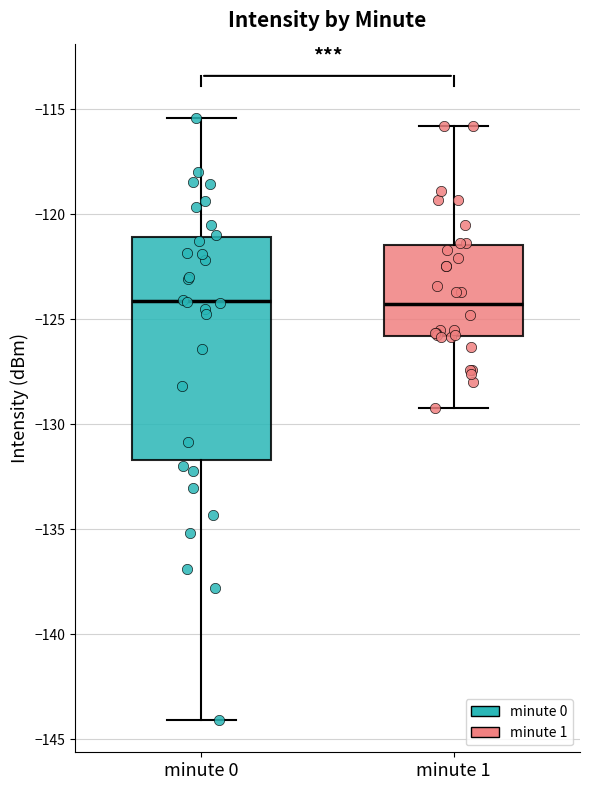

Comparing the boxes themselves (not the whiskers), which one is the tallest?

minute 0